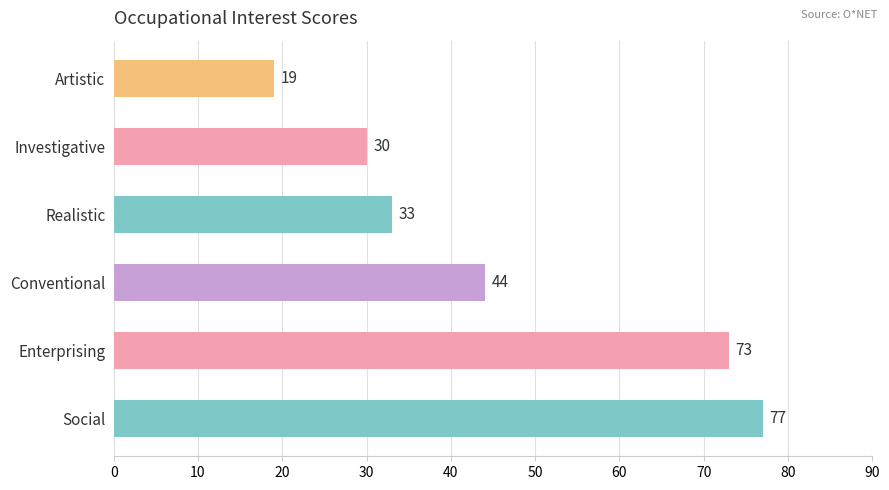

True or false: the data shows 6 at Artistic.

False